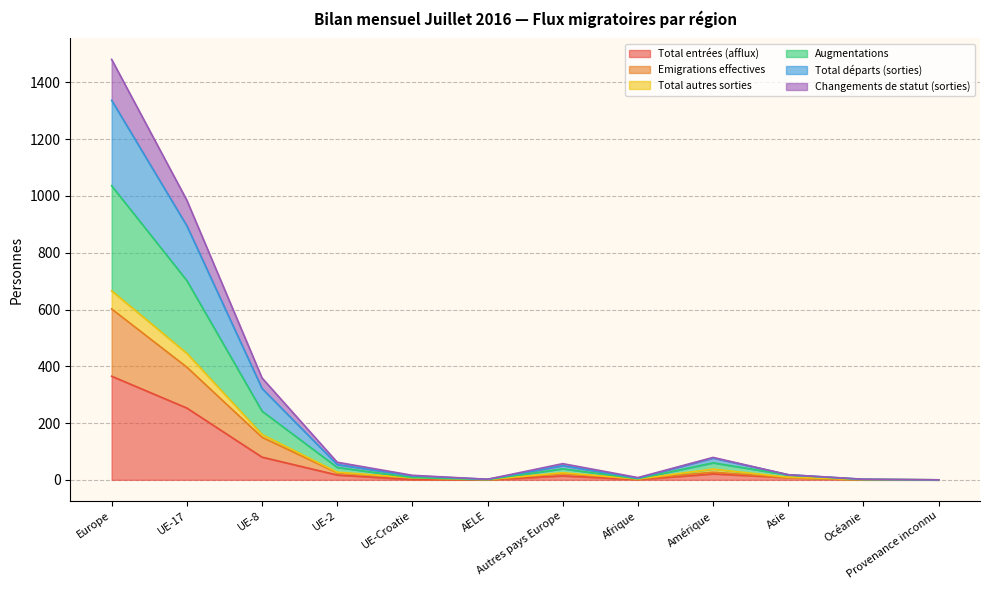

What is the label of the 9th point from the left?

Amérique